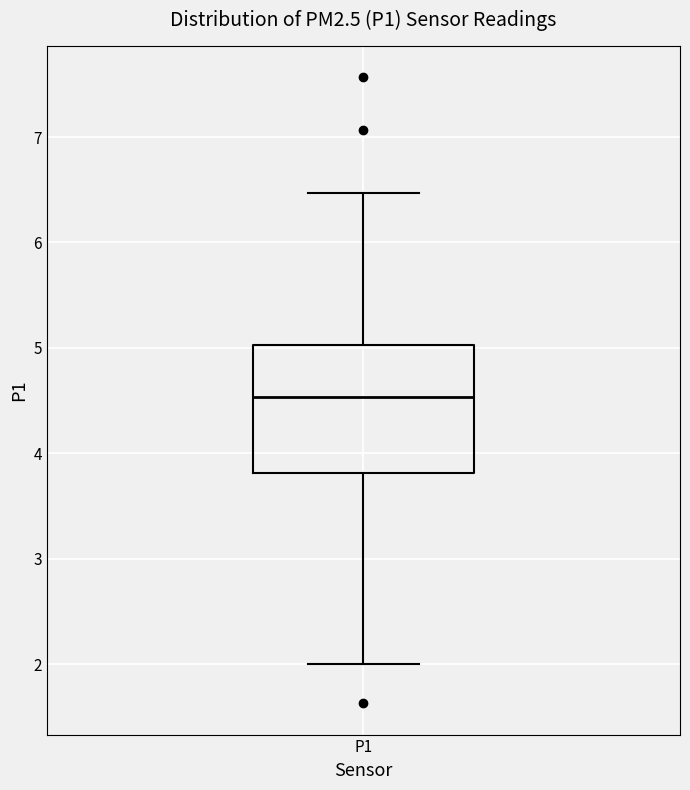

Transcribe this box plot: give where the median line is, the range the box spans, and where the two whiskers end, as read against the y-axis. The values are not printed on the chart, so give them approximately, as read against the axis.

median 4.5, box 3.8 to 5.0, whiskers 2.0 to 6.5